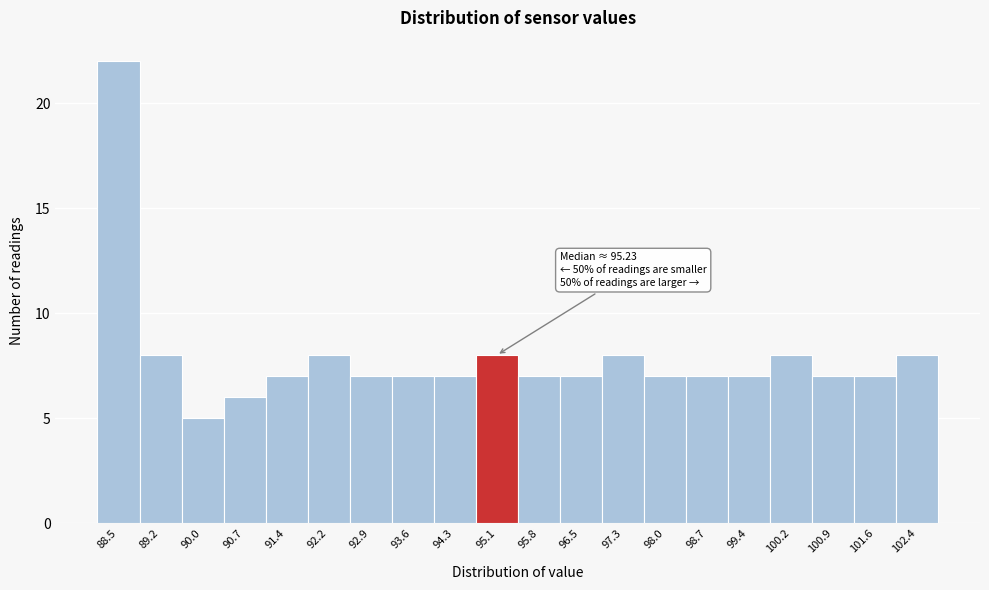

Reading left to right, extract all data points from this chart.

88.5=22	89.2=8	90.0=5	90.7=6	91.4=7	92.2=8	92.9=7	93.6=7	94.3=7	95.1=8	95.8=7	96.5=7	97.3=8	98.0=7	98.7=7	99.4=7	100.2=8	100.9=7	101.6=7	102.4=8